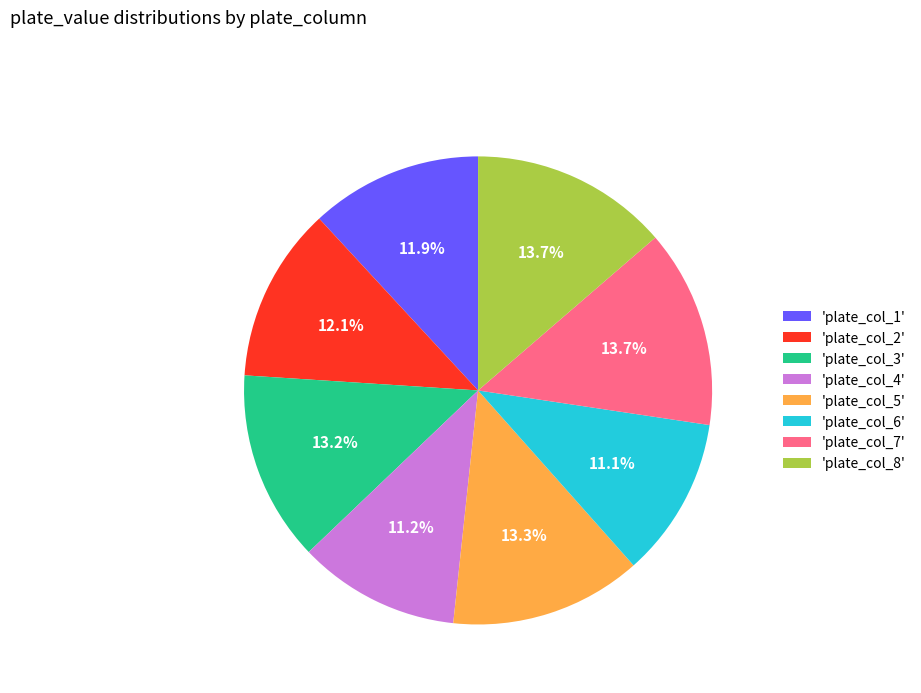

Does 'plate_col_2' account for over 50% of the chart?

No